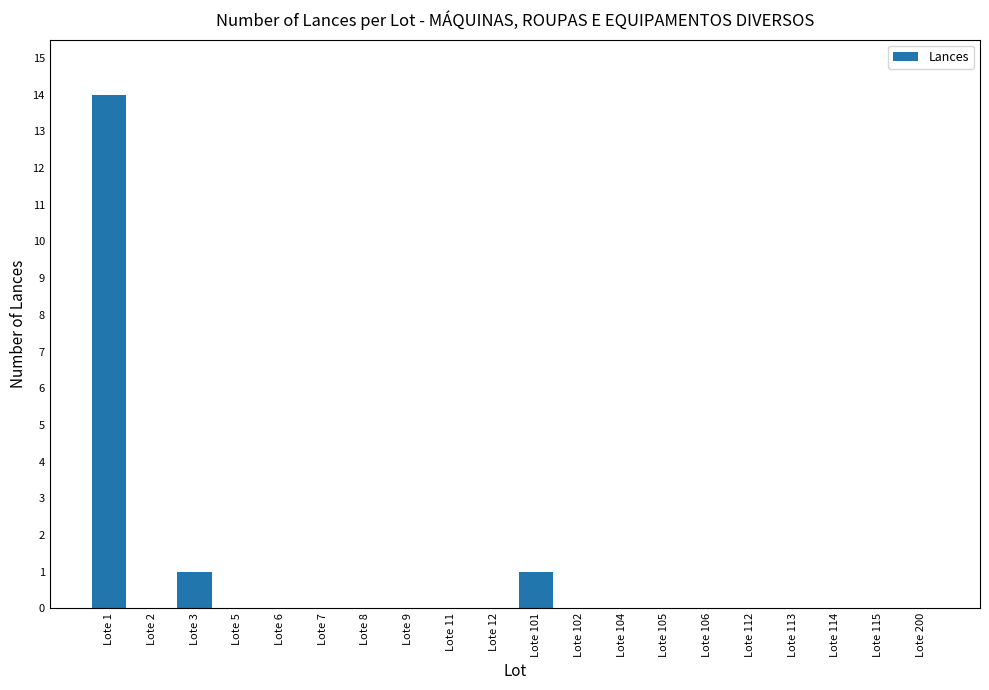

What is the greatest value displayed?

14